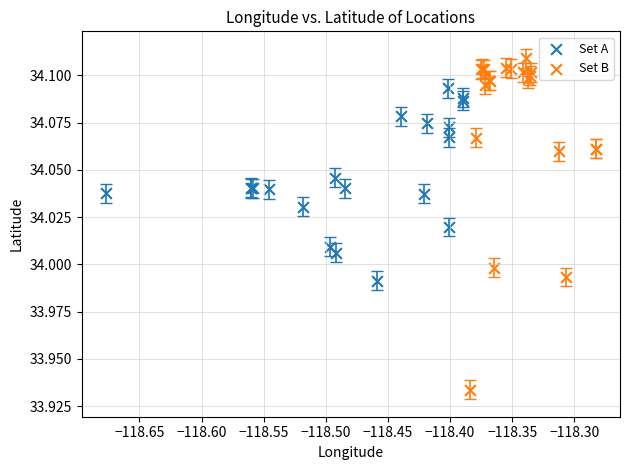

Which series has the widest spread of Y values?

Set B